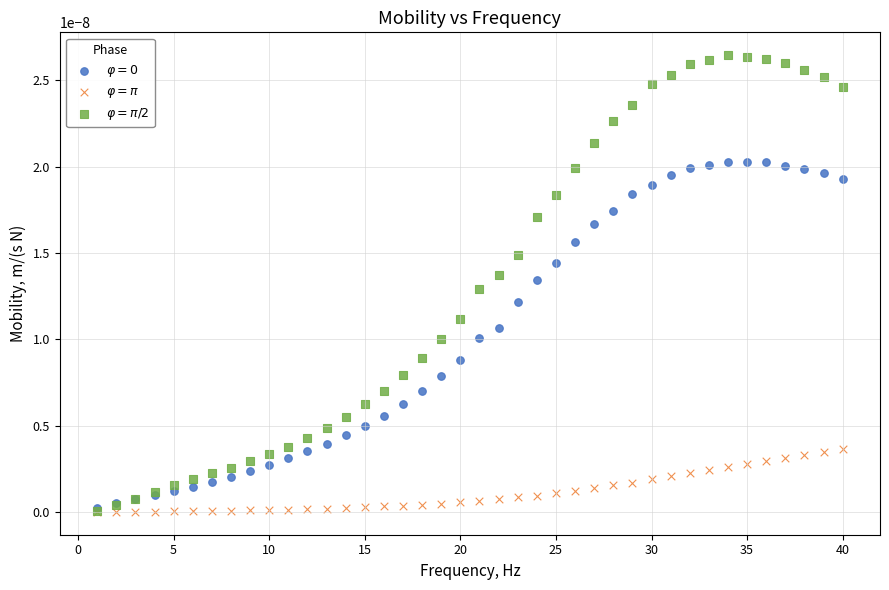

Which series has the widest spread of Y values?

$\varphi = \pi/2$